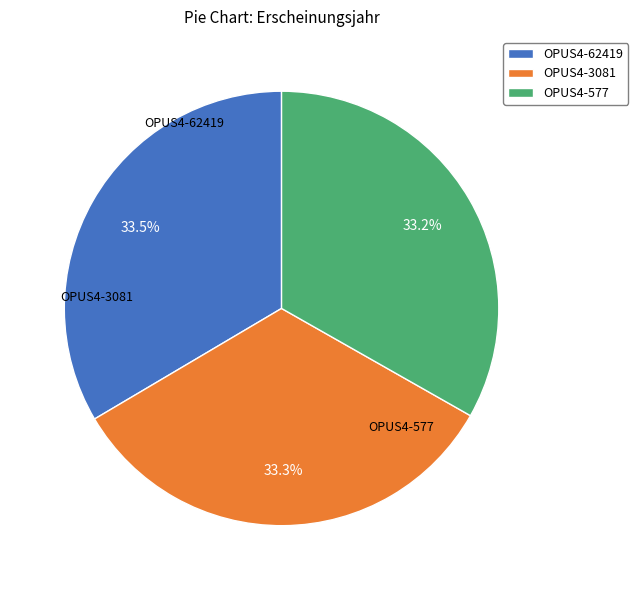

Is OPUS4-62419 the majority of the pie?

No